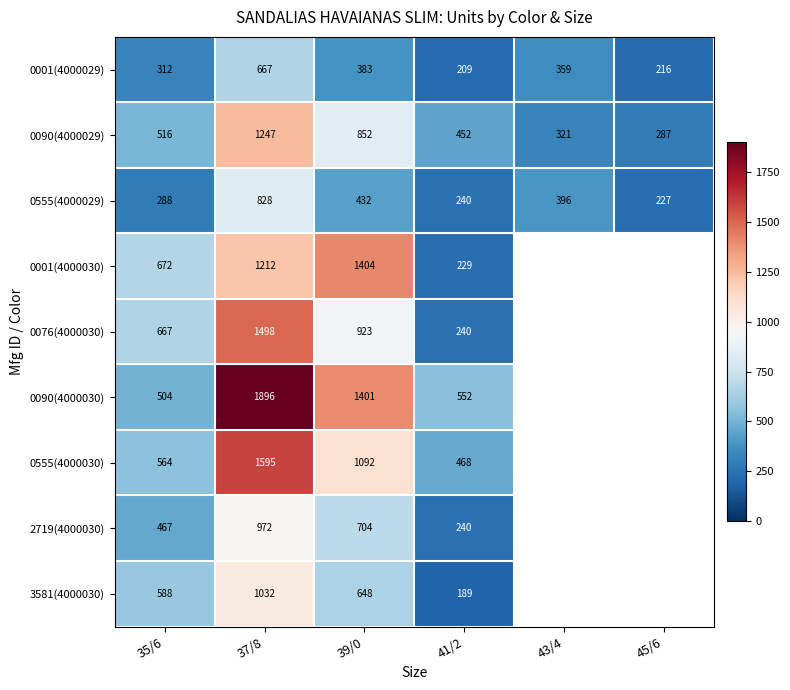

How many series are shown in this chart?

9